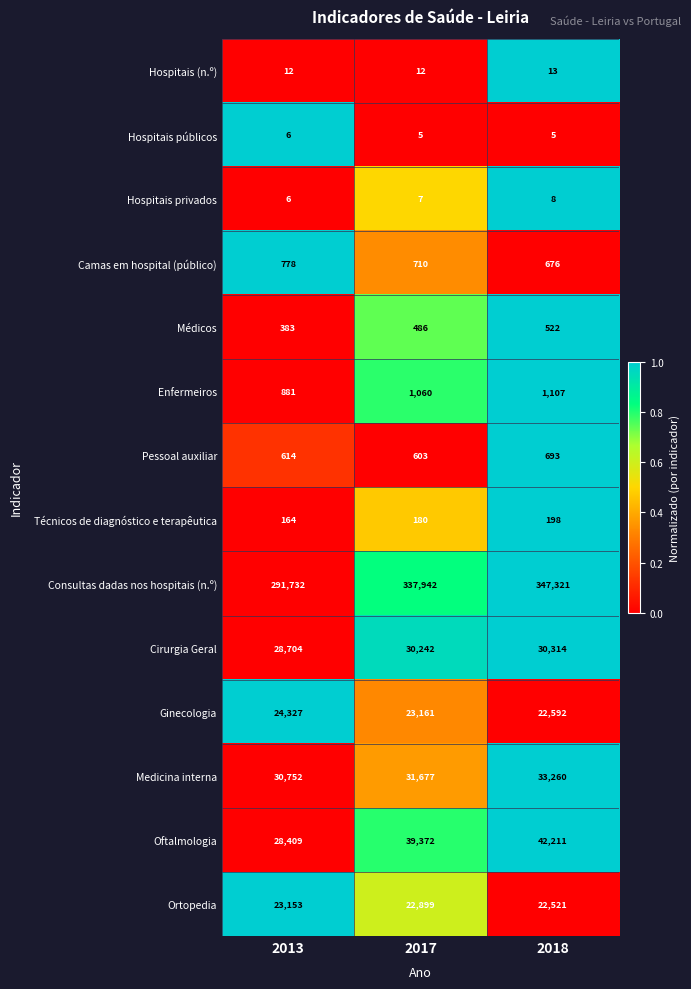

The Consultas dadas nos hospitais (n.º) series shows 291732 at 2013. True or false?

True